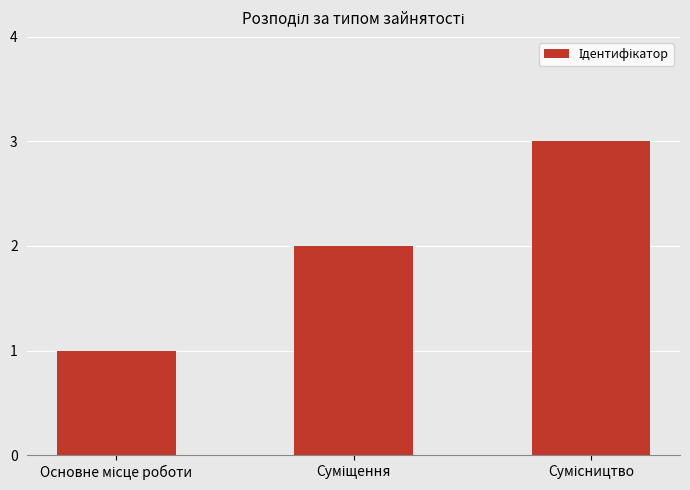

What is the maximum value shown in the chart?

3